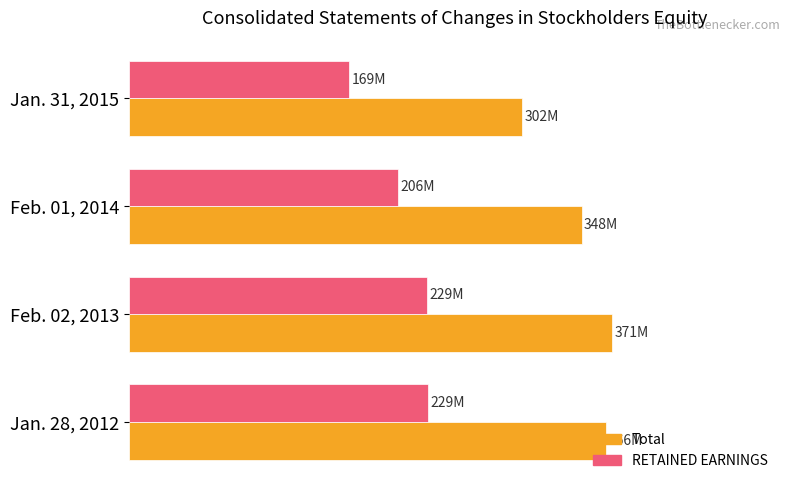

What are all the series names shown in the legend?

Total, RETAINED EARNINGS